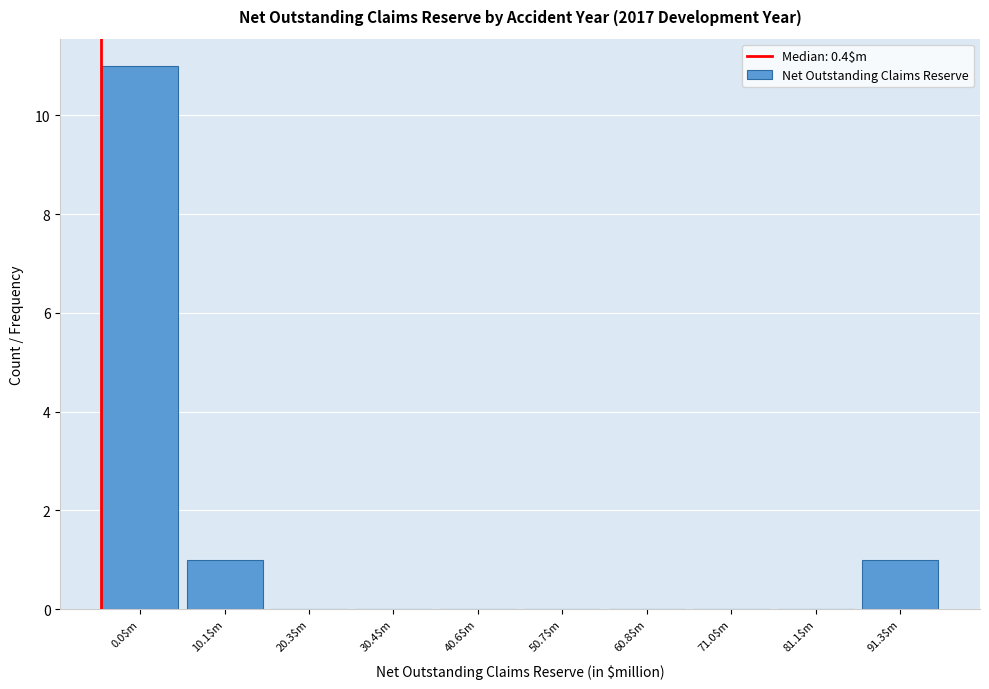

The chart shows a value of 8 at 20.3$m. True or false?

False